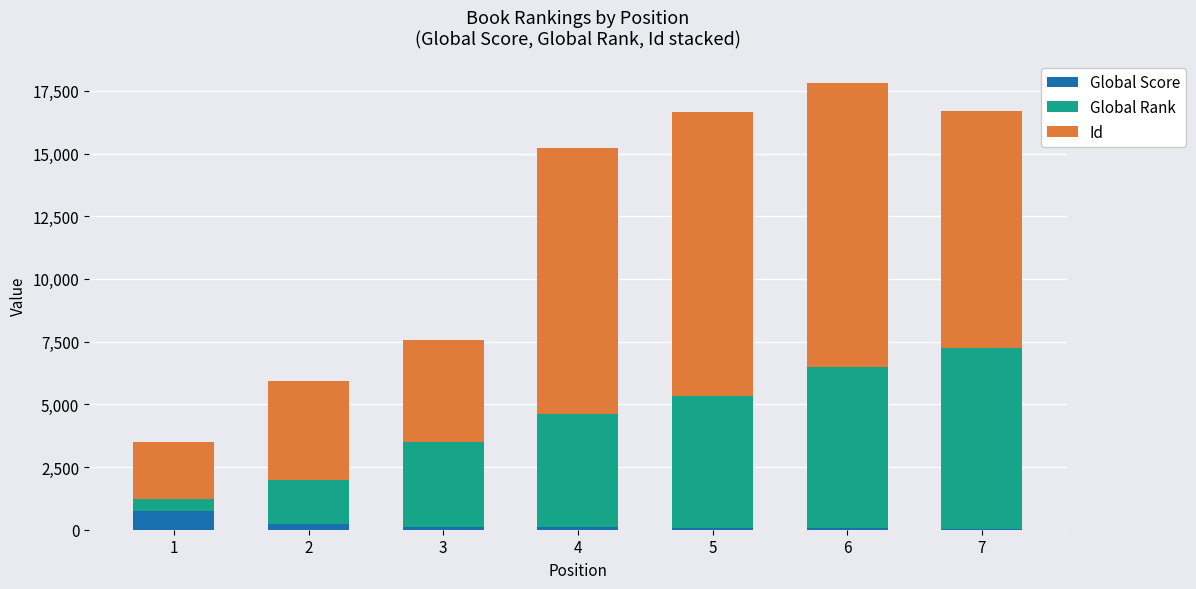

What is the sum of the Global Rank values at 1 and 4?

4976